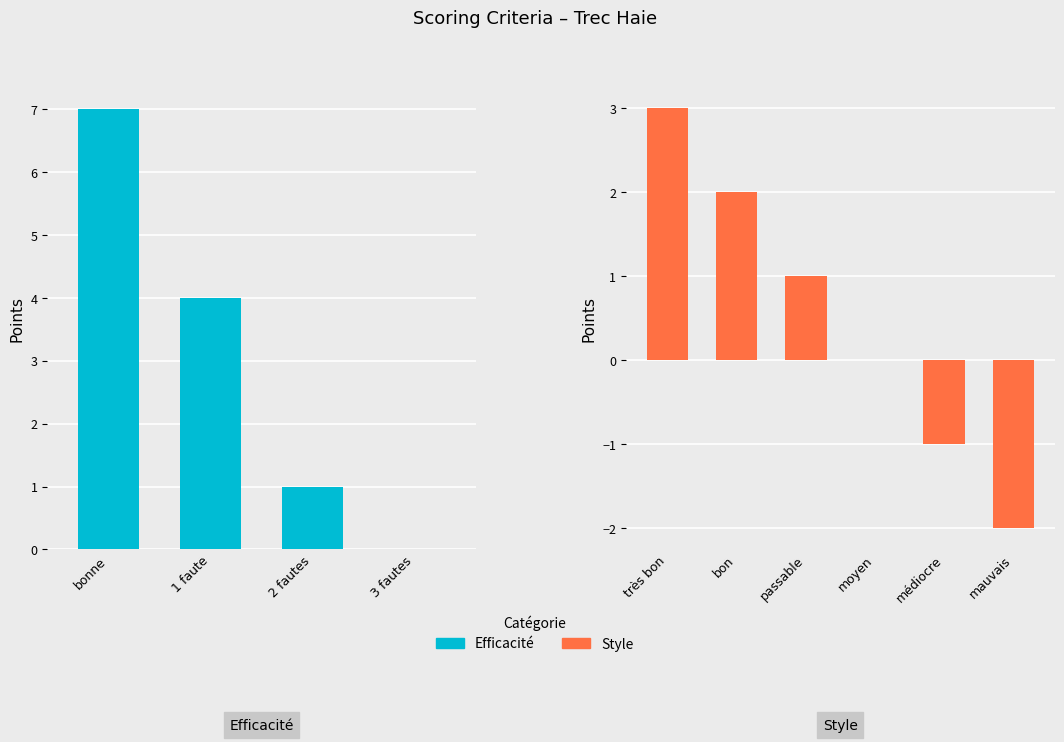

List the series in order of their overall mean, highest first.

Efficacité, Style